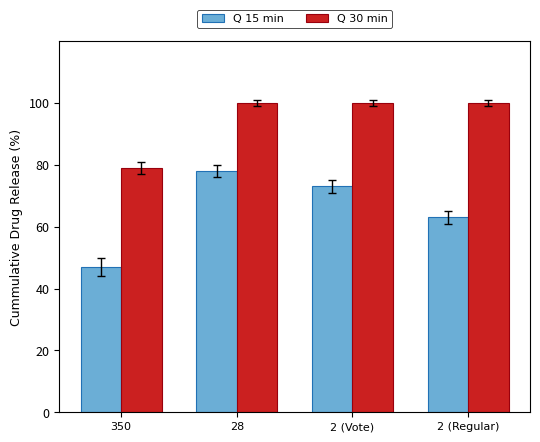

What are all the series names shown in the legend?

Q 15 min, Q 30 min